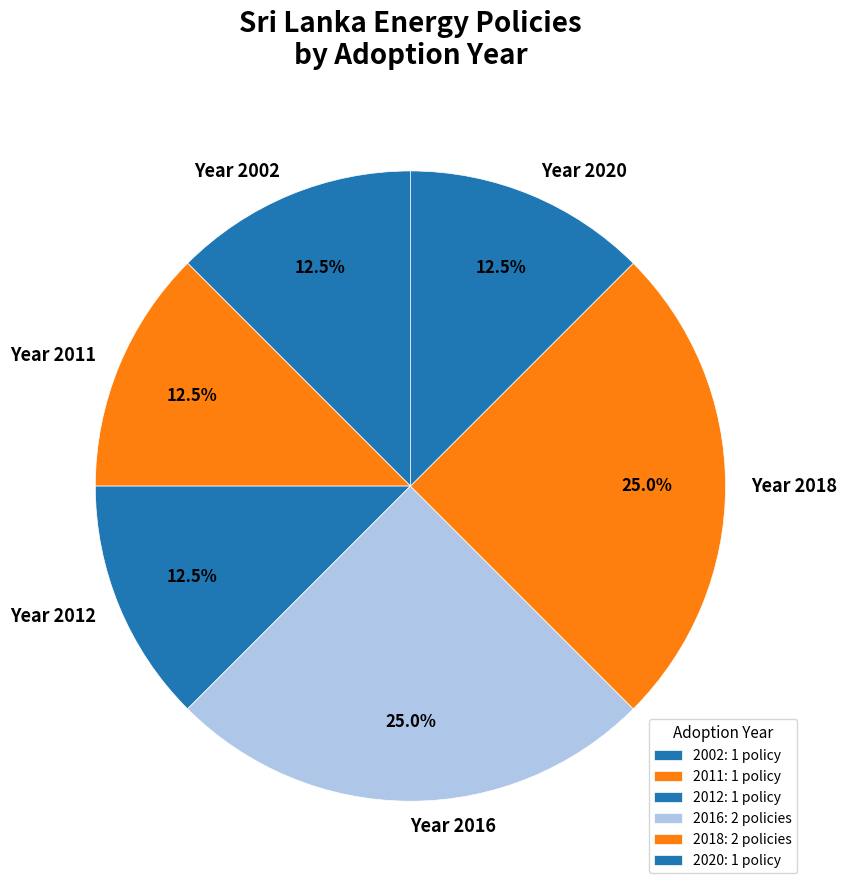

How much of the chart is everything except Year 2020?

87.5%